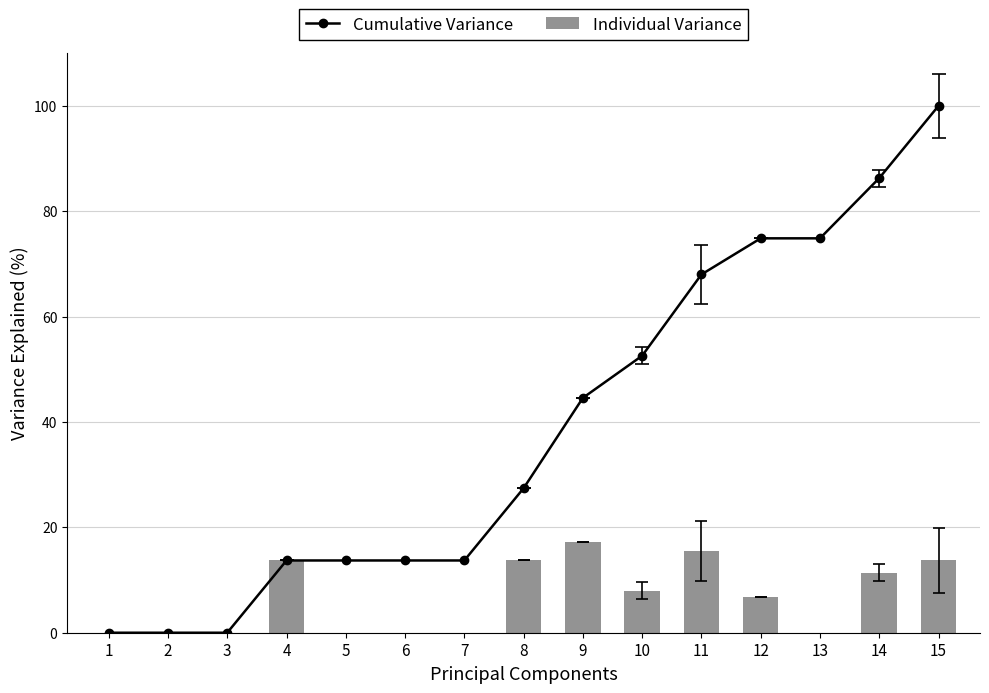

Is it true that Individual Variance equals 13.7 at 15?

True